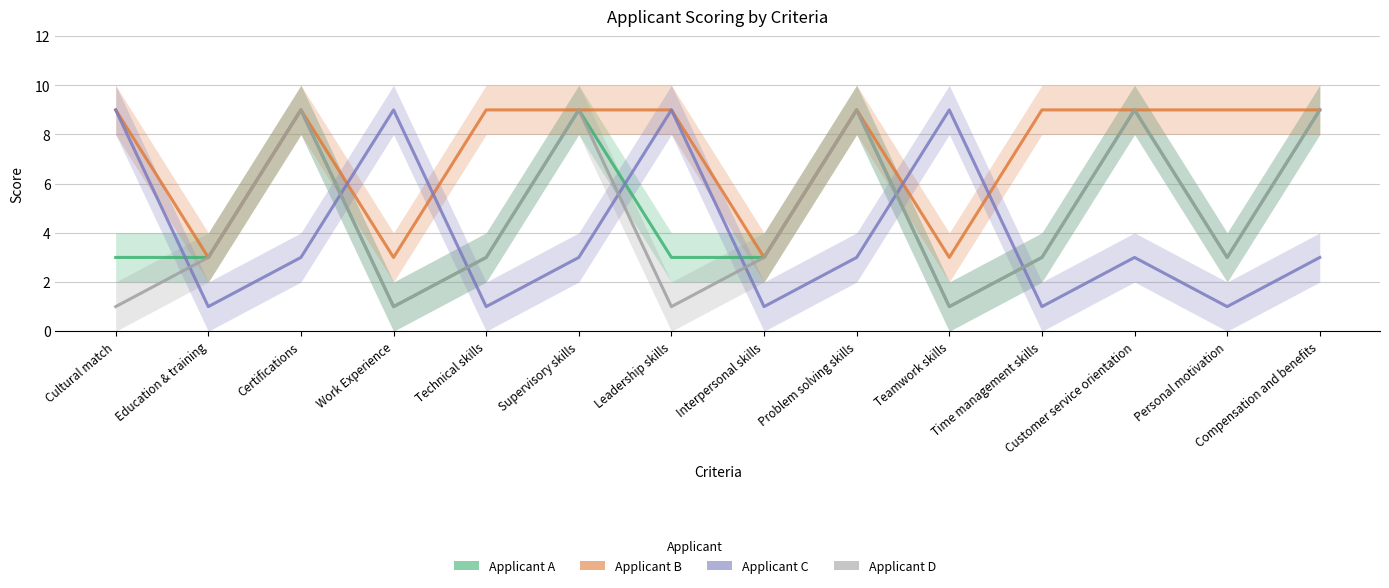

What is the approximate value of Applicant D at Interpersonal skills?

3